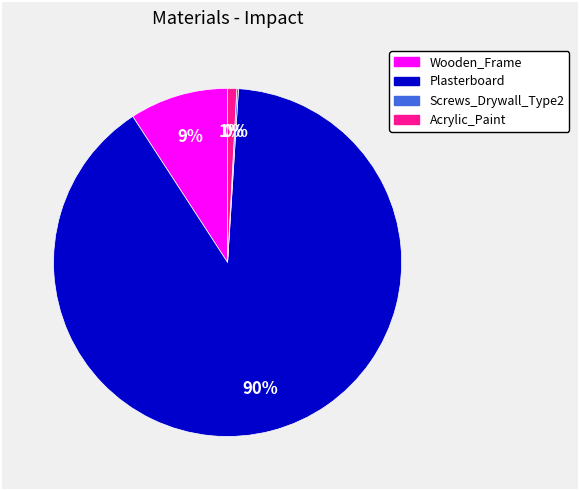

Is there a majority slice in this chart?

Yes